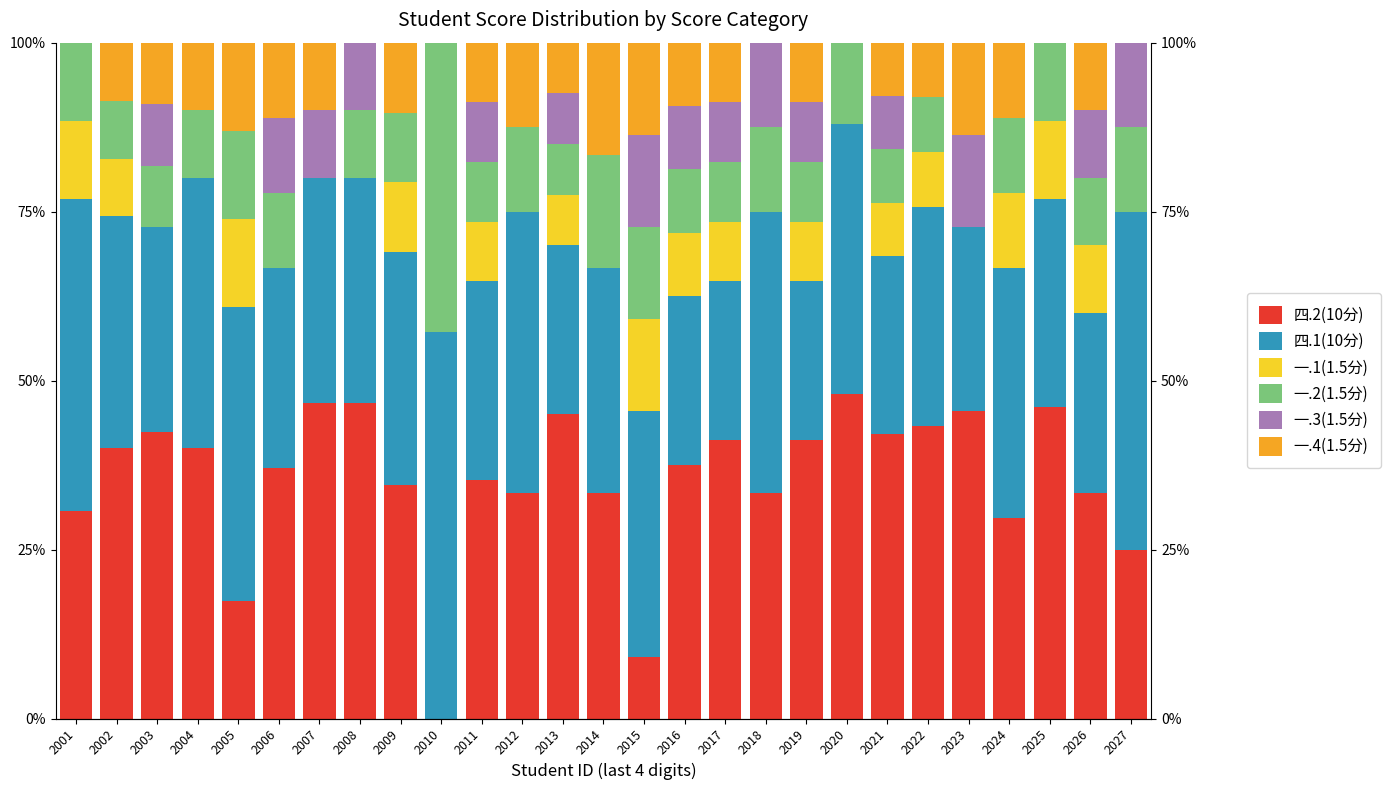

How many values in the 四.2(10分) series are below 37?

12